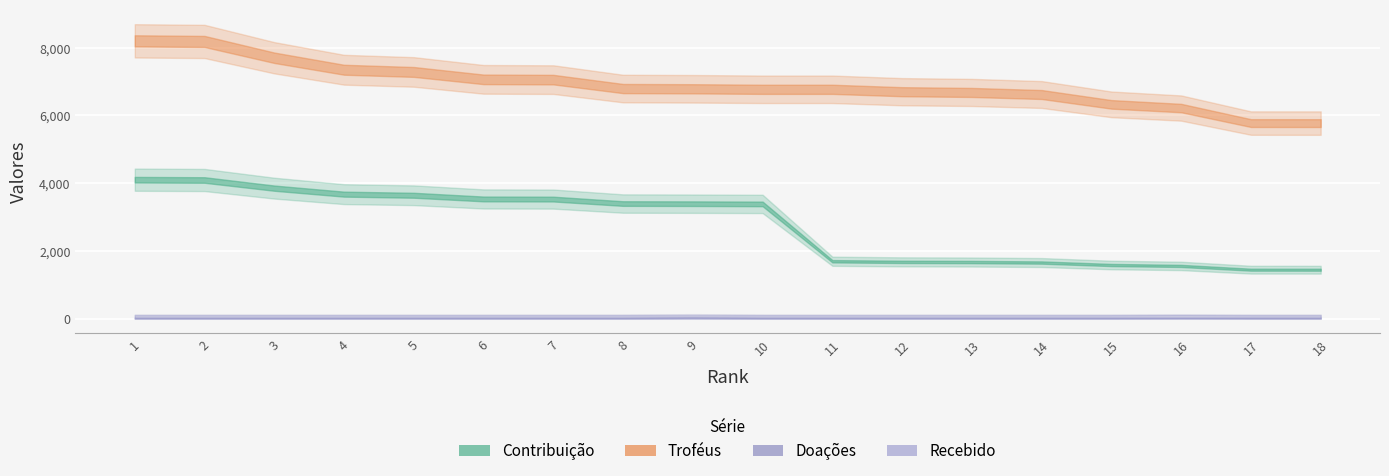

How many distinct data groups are displayed?

4